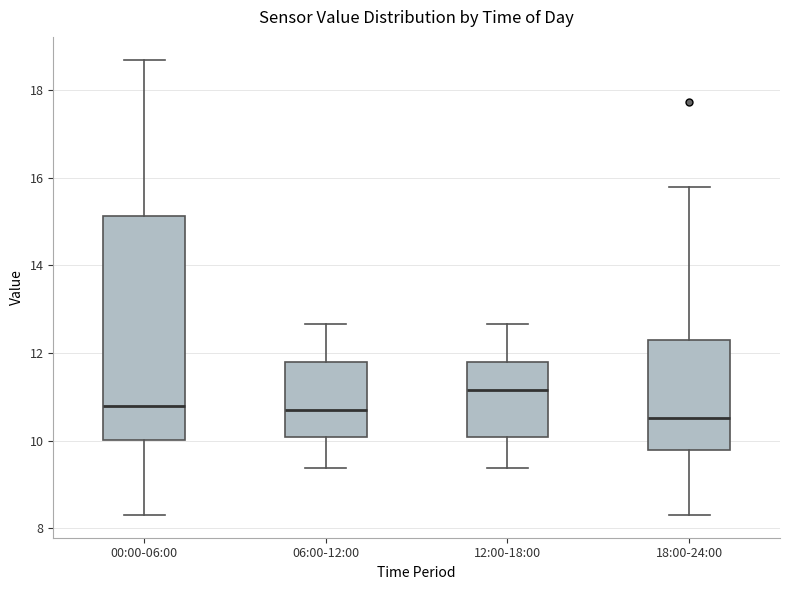

Where is the upper edge of the box for 00:00-06:00 on the y-axis? The values are not printed on the chart, so give them approximately, as read against the axis.

15.2